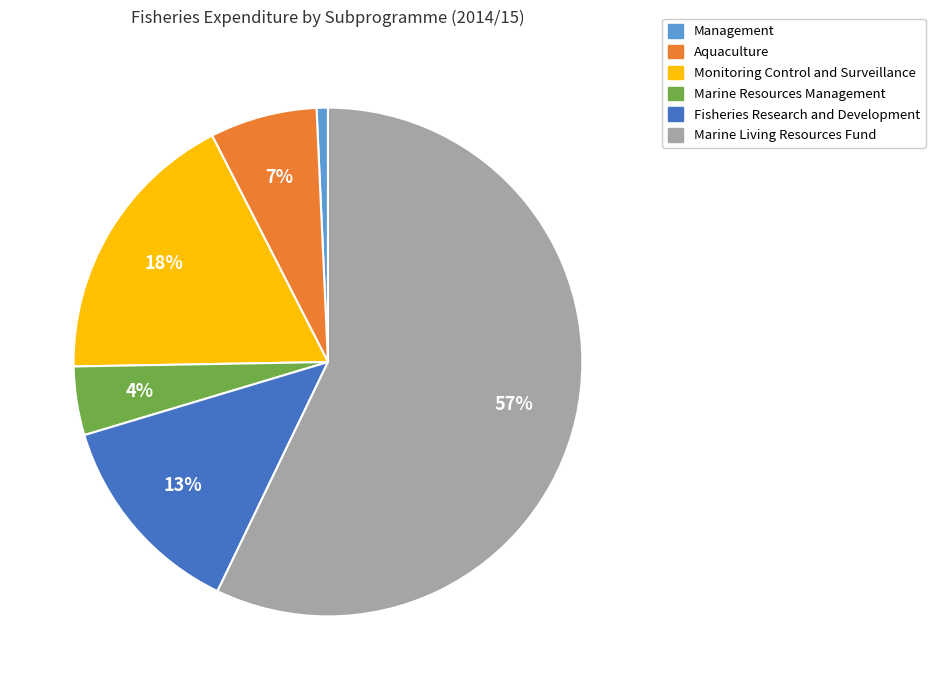

Between Fisheries Research and Development and Marine Living Resources Fund, which is larger?

Marine Living Resources Fund